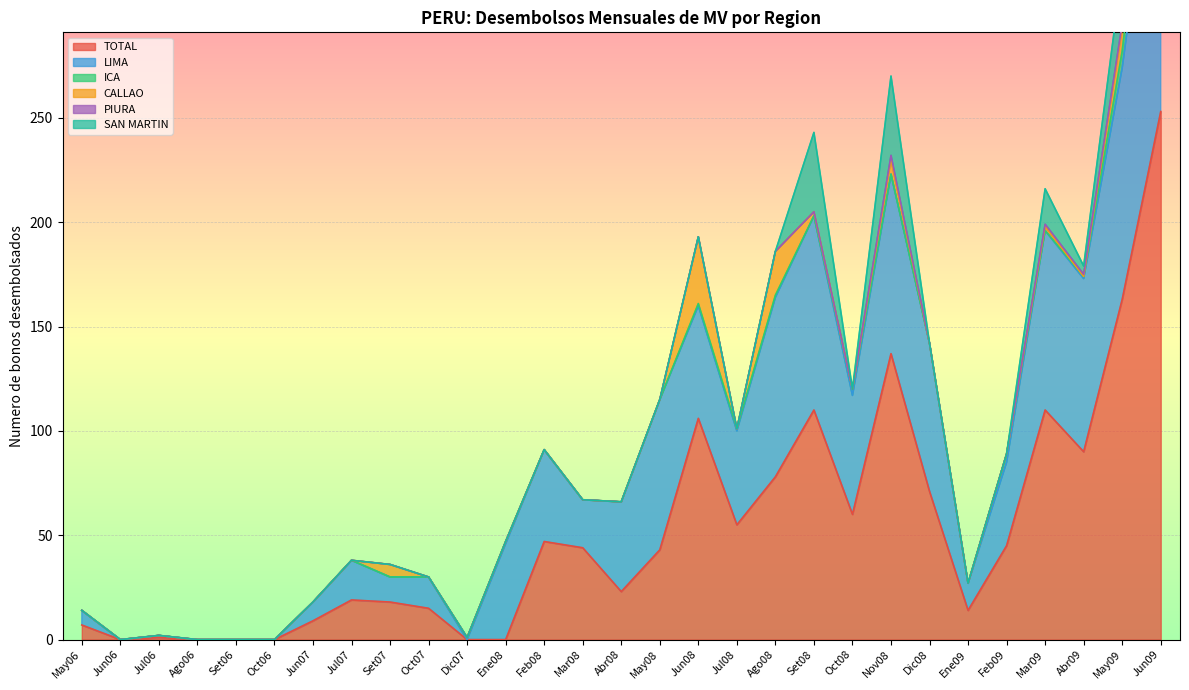

At which category does the chart reach its peak across all series?

Jun09